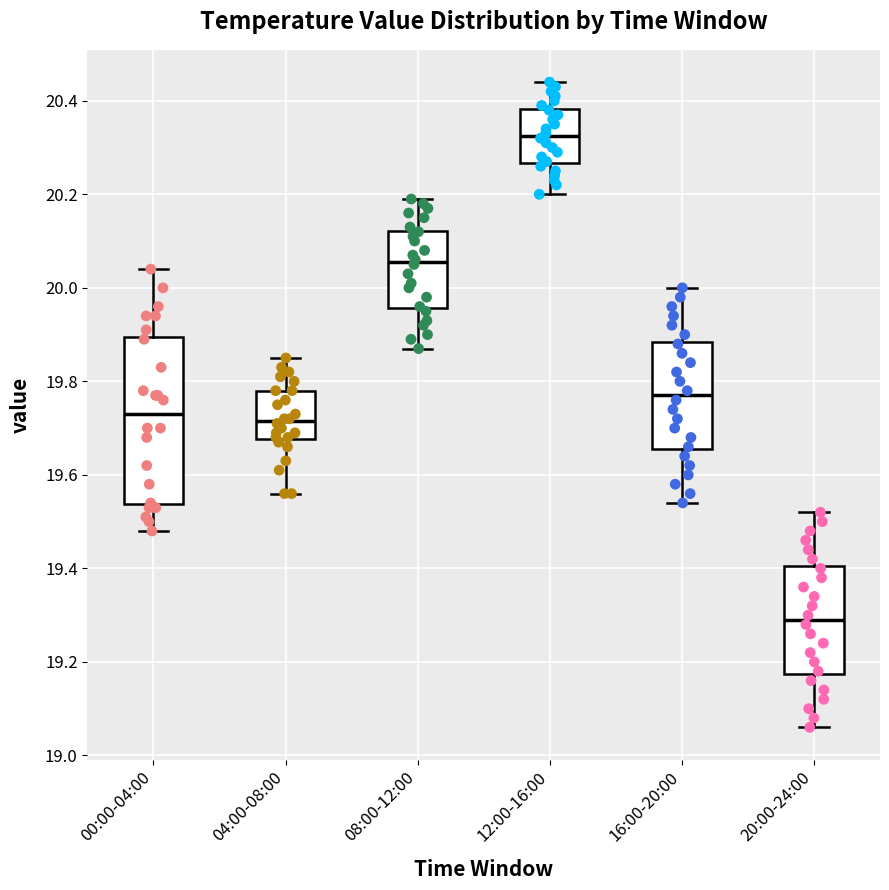

Reading left to right, read every box against the y-axis: the position of its median line, the range the box covers, and the ends of its whiskers. The values are not printed on the chart, so give them approximately, as read against the axis.

00:00-04:00: median 19.74, box 19.54 to 19.90, whiskers 19.48 to 20.04
04:00-08:00: median 19.72, box 19.68 to 19.78, whiskers 19.56 to 19.86
08:00-12:00: median 20.06, box 19.96 to 20.12, whiskers 19.88 to 20.20
12:00-16:00: median 20.32, box 20.26 to 20.38, whiskers 20.20 to 20.44
16:00-20:00: median 19.78, box 19.66 to 19.88, whiskers 19.54 to 20.00
20:00-24:00: median 19.30, box 19.18 to 19.40, whiskers 19.06 to 19.52